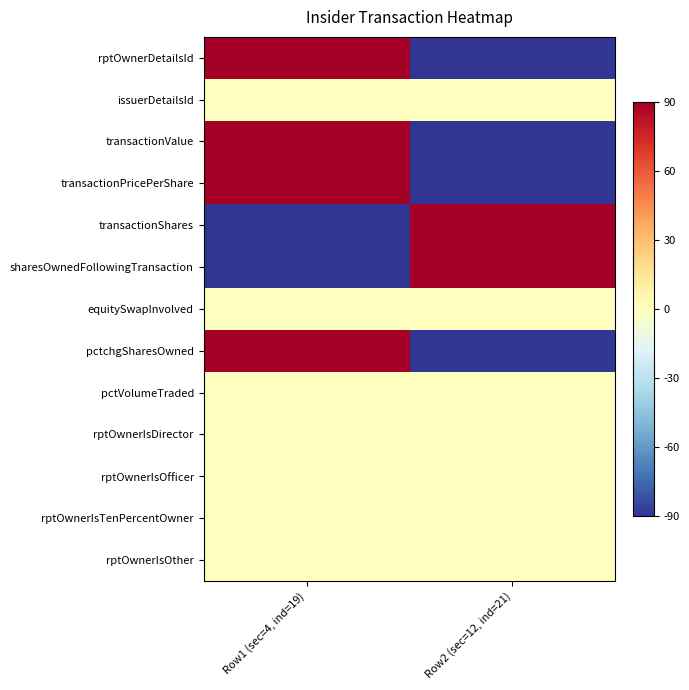

Between Row2 (sec=12, ind=21) and Row1 (sec=4, ind=19), which is larger?

Row1 (sec=4, ind=19)